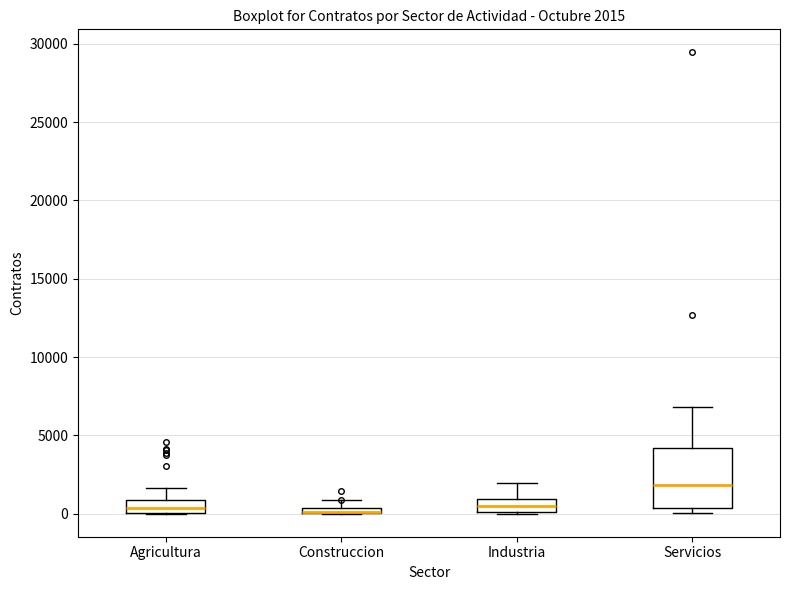

Which box is the tallest, from its lower edge to its upper edge?

Servicios